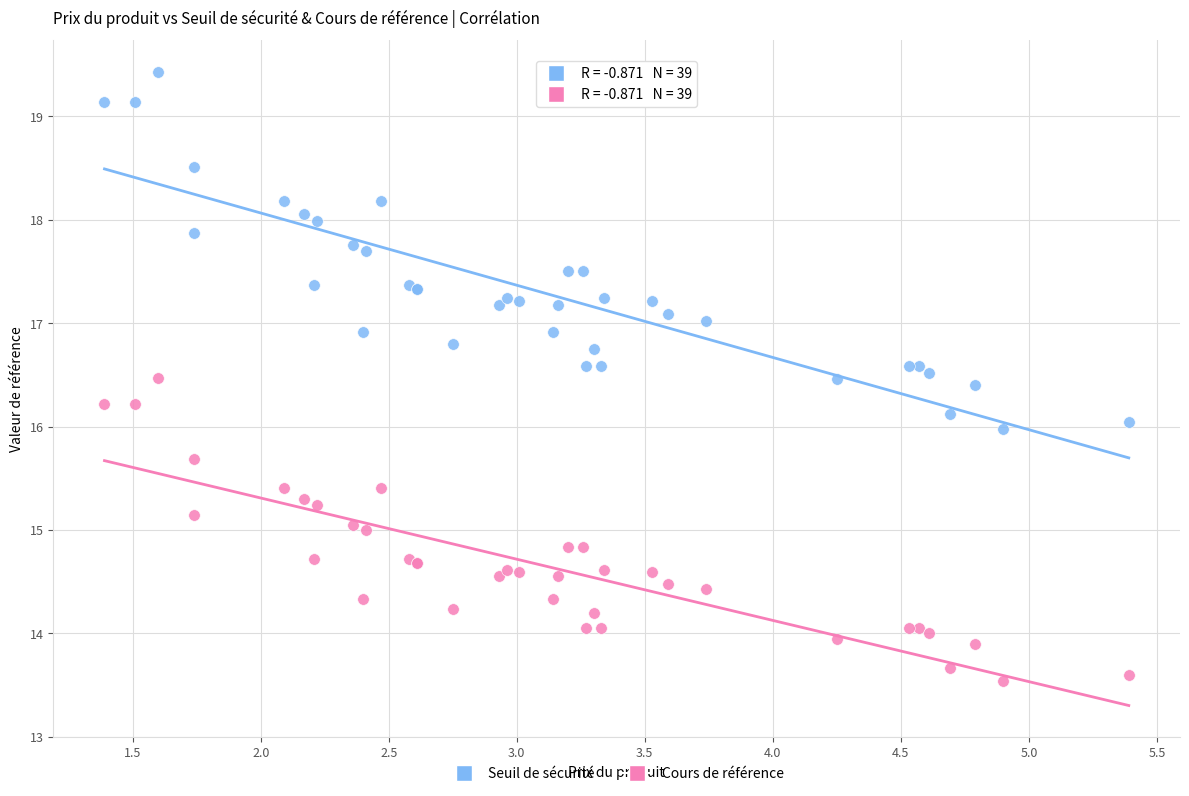

What are all the series names shown in the legend?

Seuil de sécurité, Cours de référence